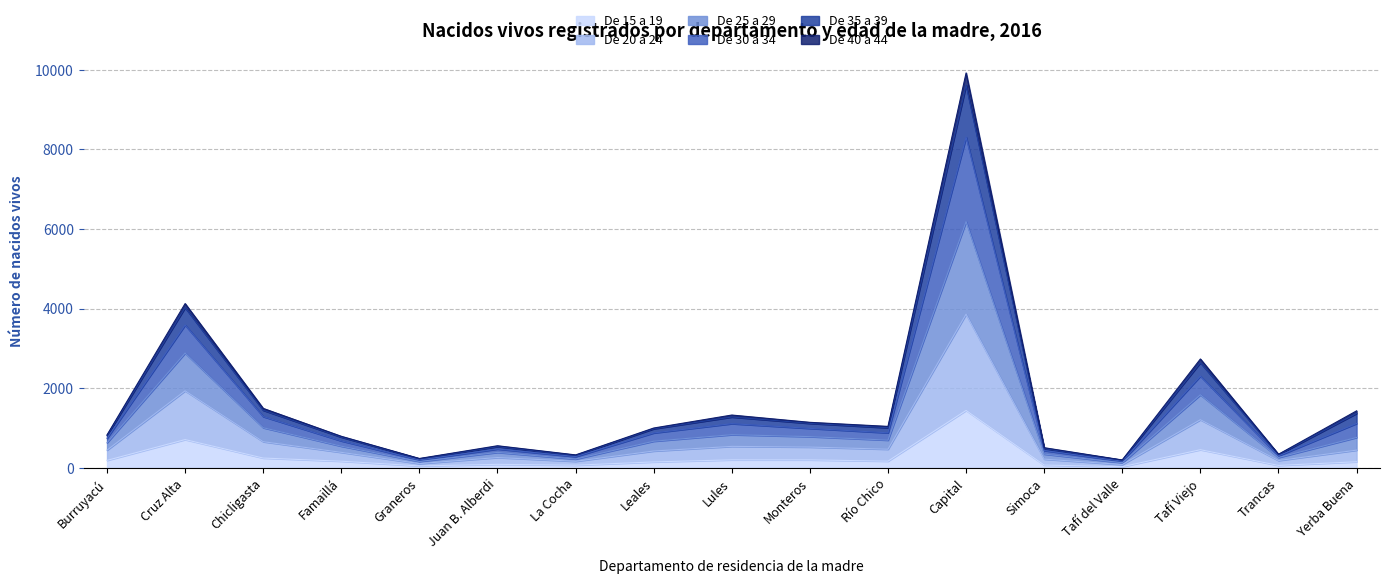

How many lines are shown in the chart?

6